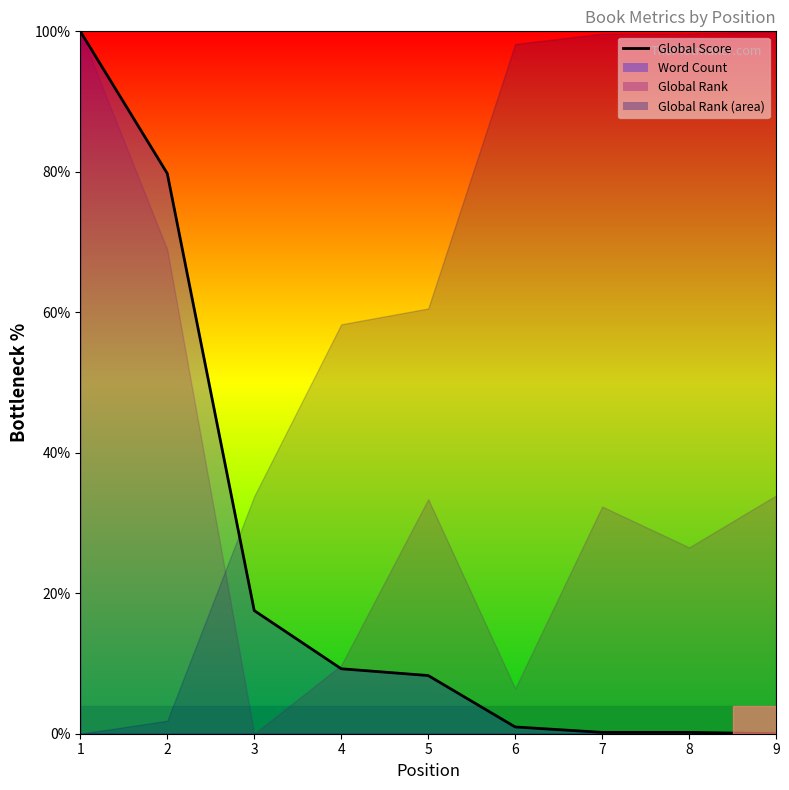

Where does the data first go above 8?

1